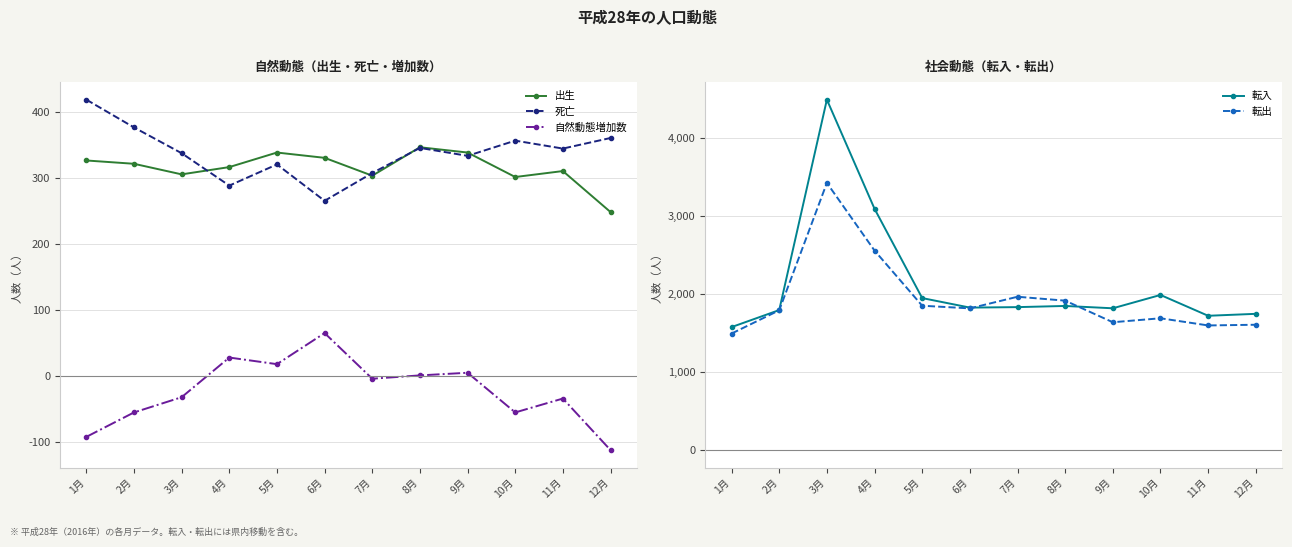

At which label does 転出 reach its peak?

3月